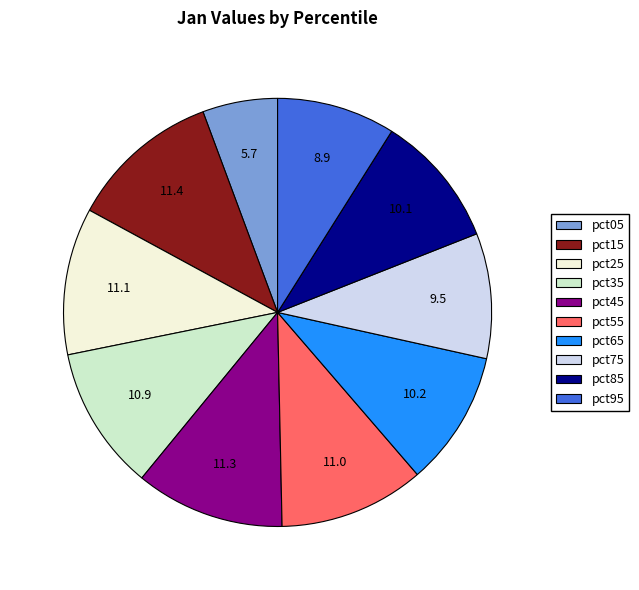

The pct55 slice represents 1% of the pie. True or false?

False